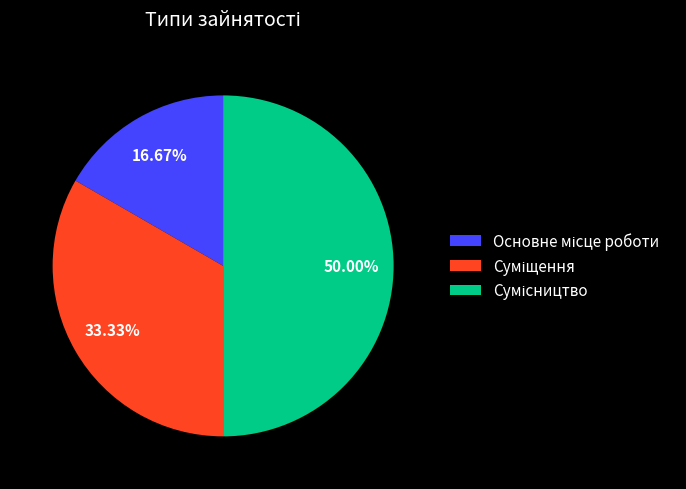

Approximately how many times larger is the value at Суміщення compared to Основне місце роботи?

2.0